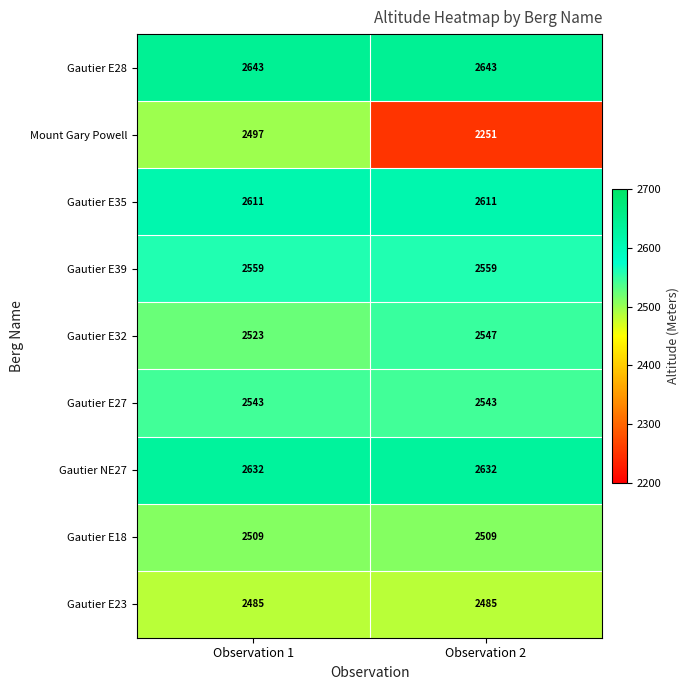

Between Observation 1 and Observation 2, which series saw the biggest shift?

Mount Gary Powell